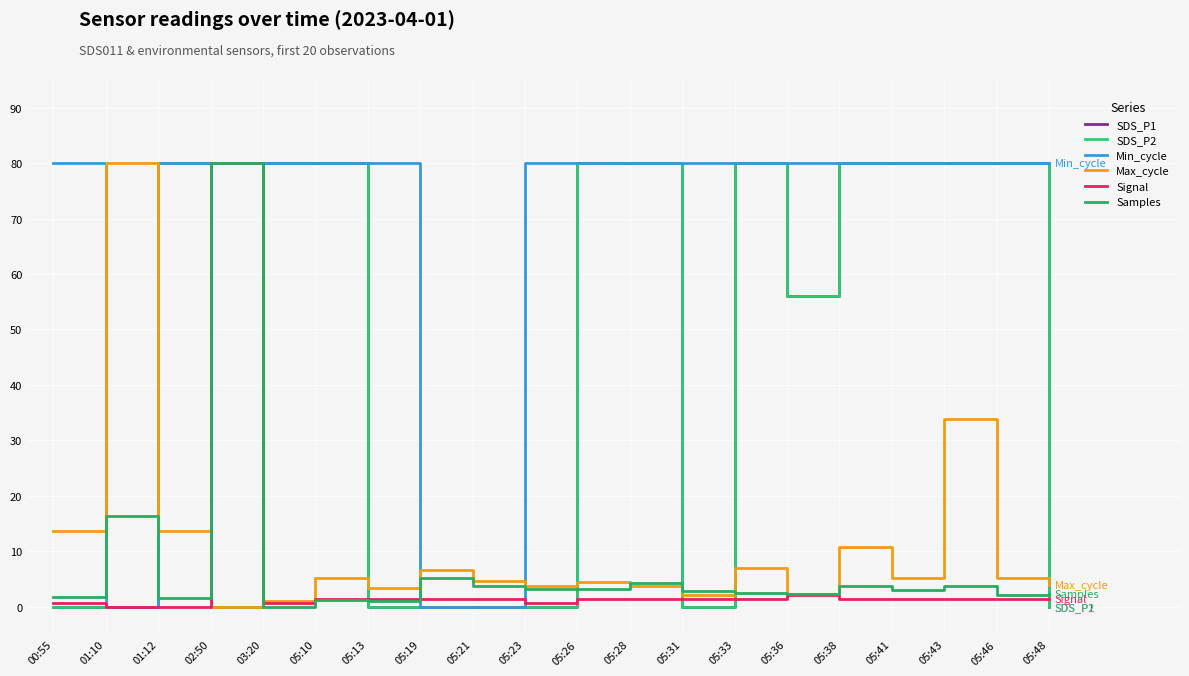

Is it true that SDS_P1 equals 19.4 at 05:10?

False